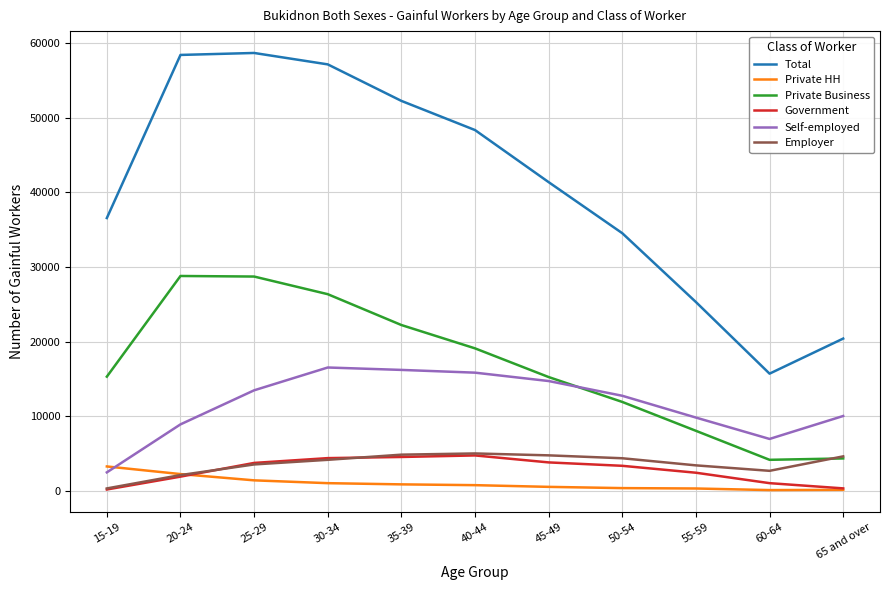

What is the difference between the second highest and minimum values in the Government series?

4356